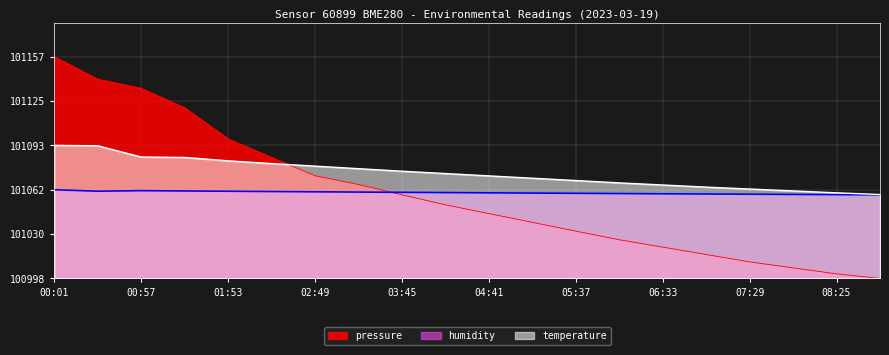

What is the difference between the maximum and second lowest values in the humidity series?

3.5